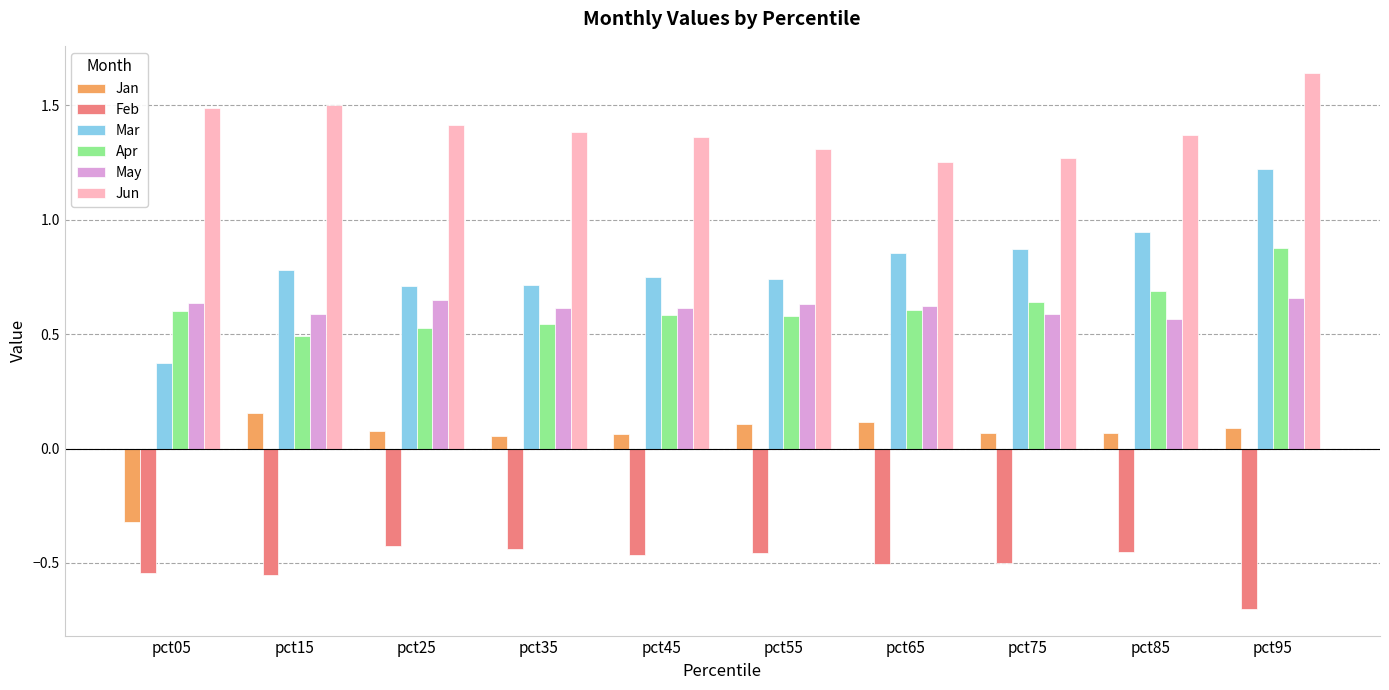

What is the difference between the maximum and second lowest values in the Apr series?

0.4